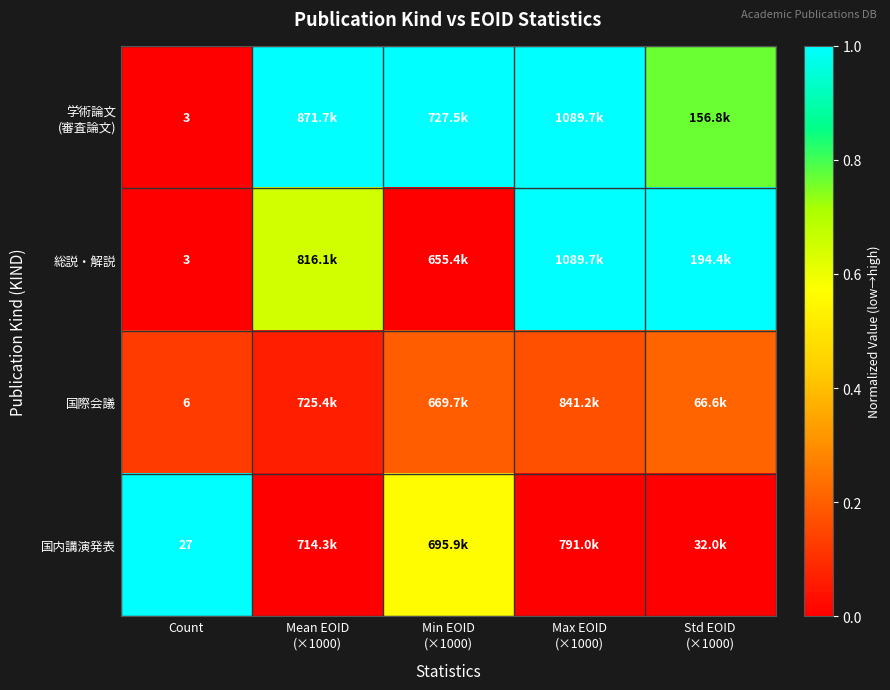

Between Mean EOID (×1000) and Std EOID (×1000), which series saw the biggest shift?

総説・解説